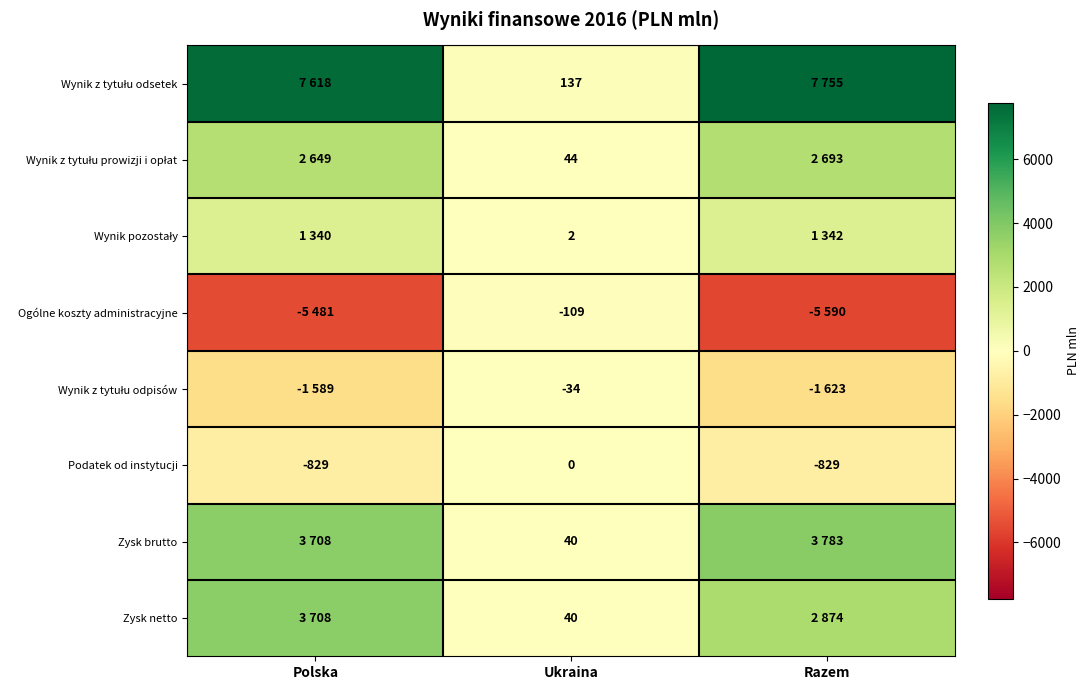

What is the lowest value of the Podatek od instytucji series?

-829